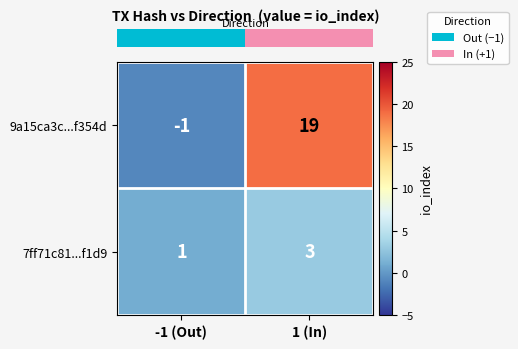

Reading left to right, list all the values displayed in this chart.

9a15ca3c...f354d: -1 (Out)=-1	1 (In)=19
7ff71c81...f1d9: -1 (Out)=1	1 (In)=3